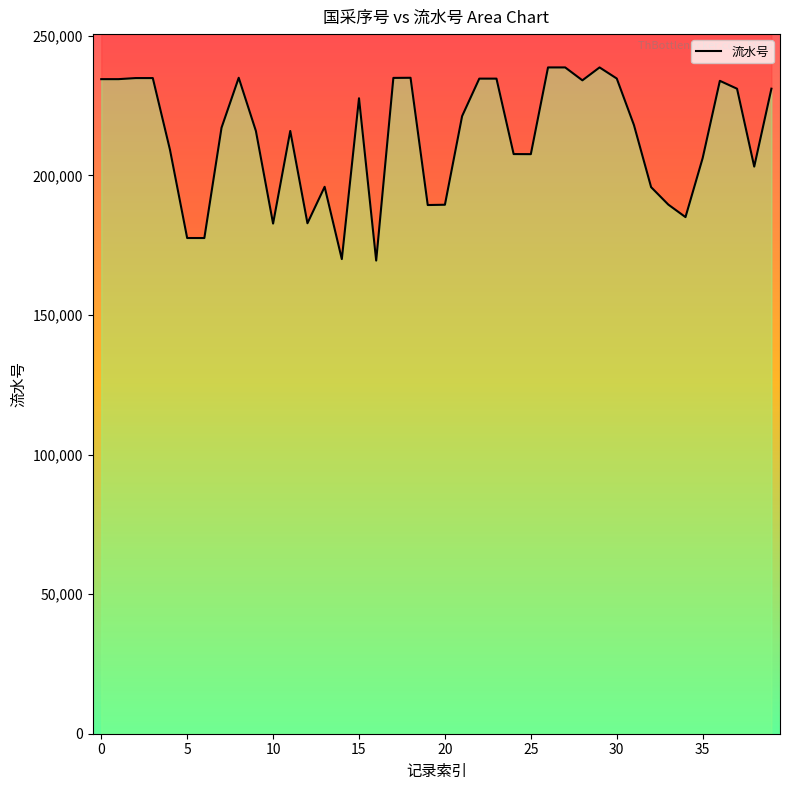

How many lines are shown in the chart?

1